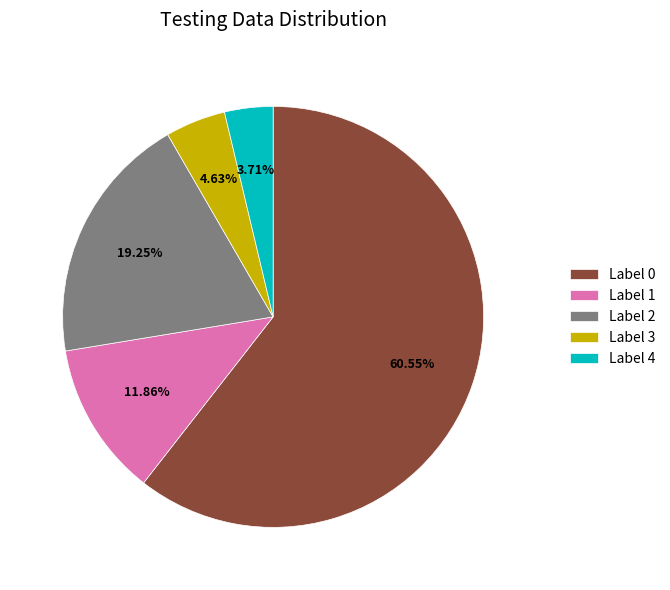

Which slice is the largest?

Label 0